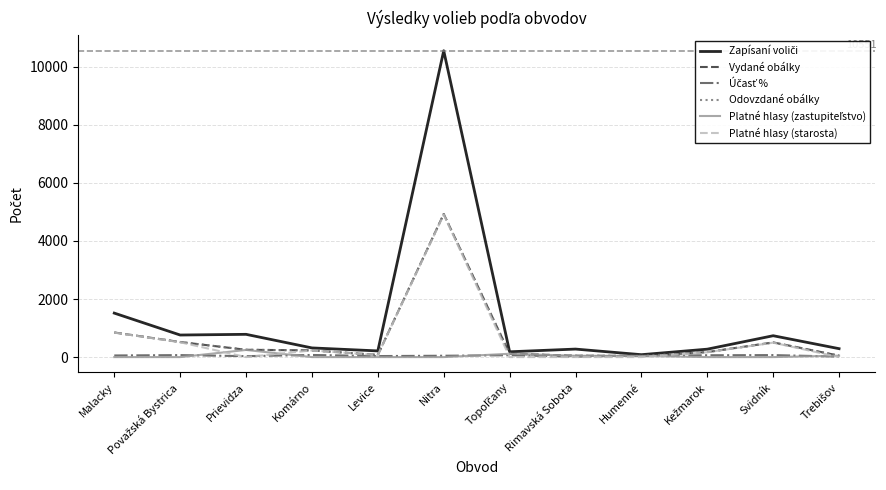

Count the number of data series in this chart.

6